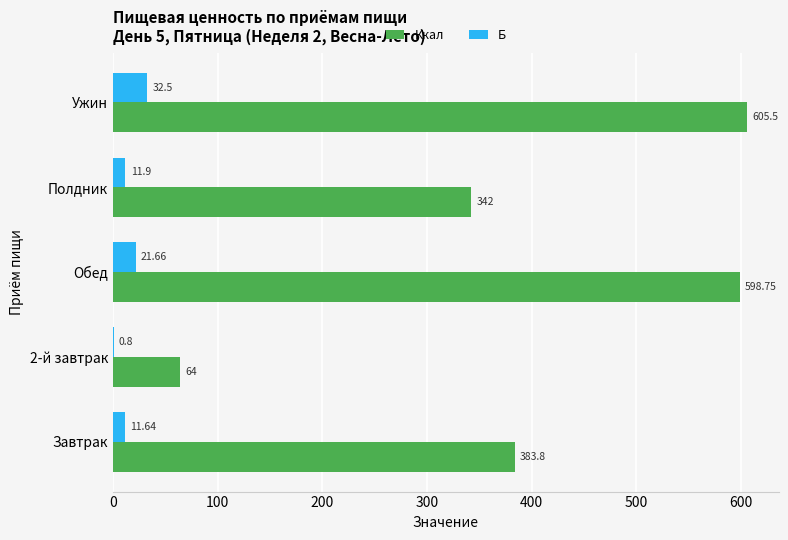

What is the sum of the Ккал values at Завтрак and Полдник?

725.8